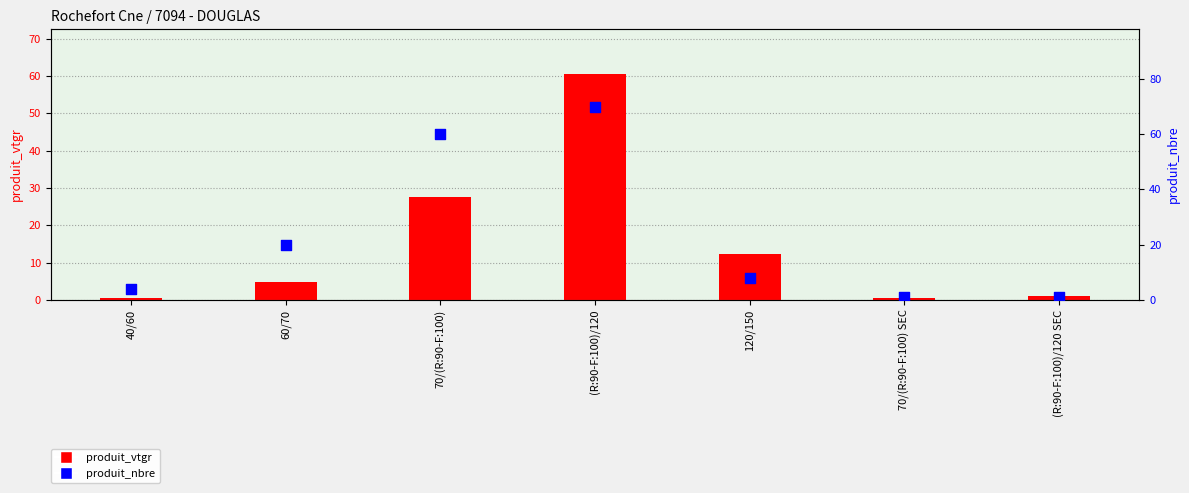

Which series has the largest Y range (max minus min)?

produit_nbre